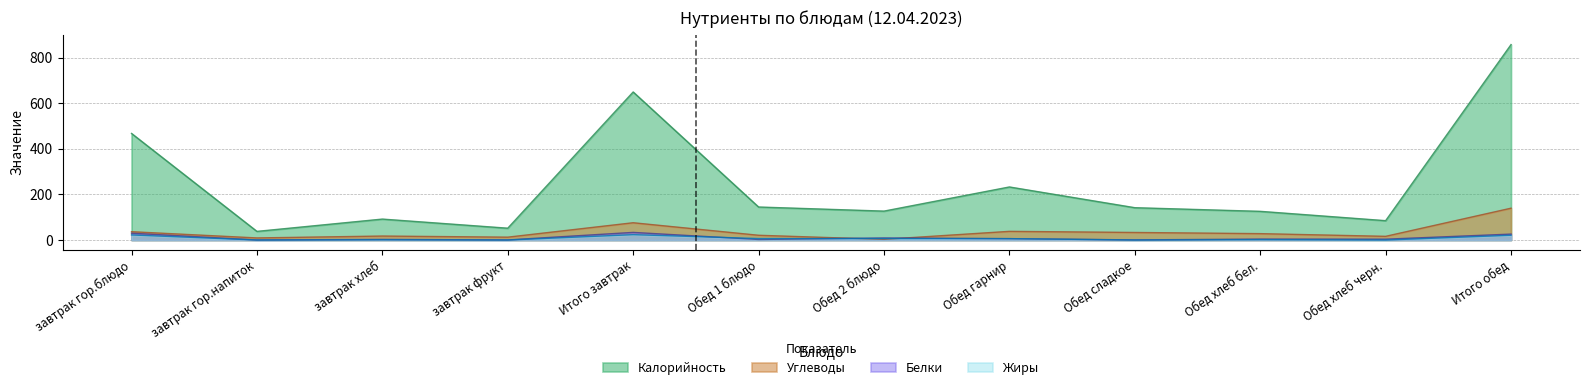

Is it true that Белки equals 0.6 at завтрак фрукт?

False